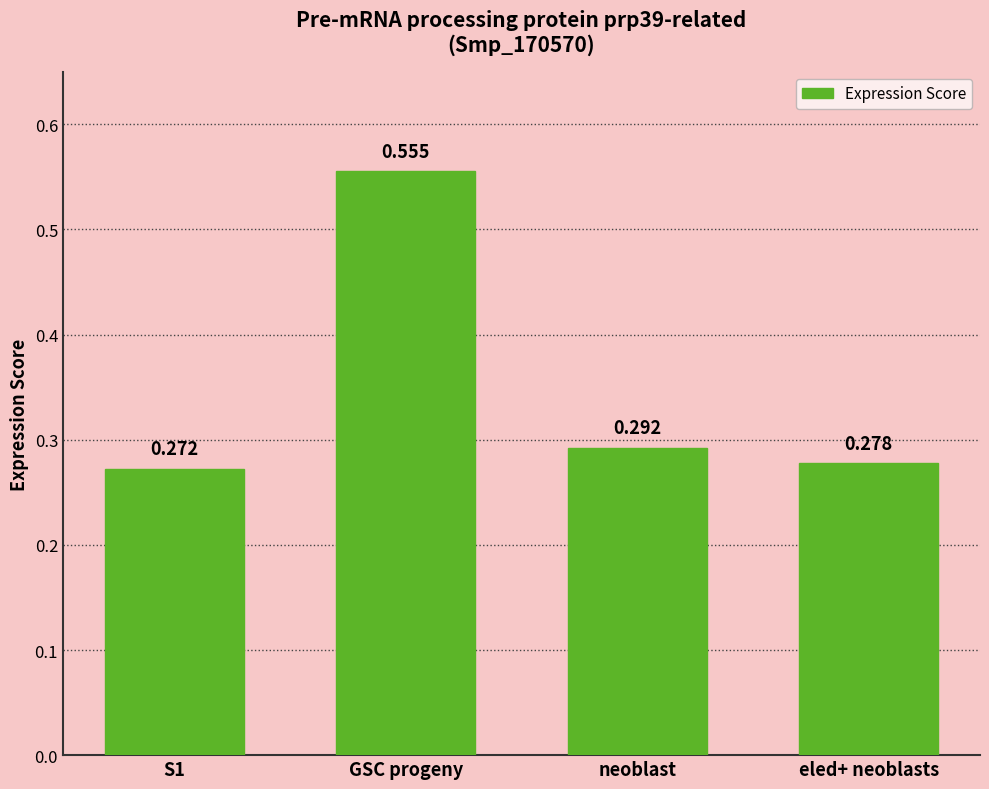

At which label is the value closest to 0?

S1